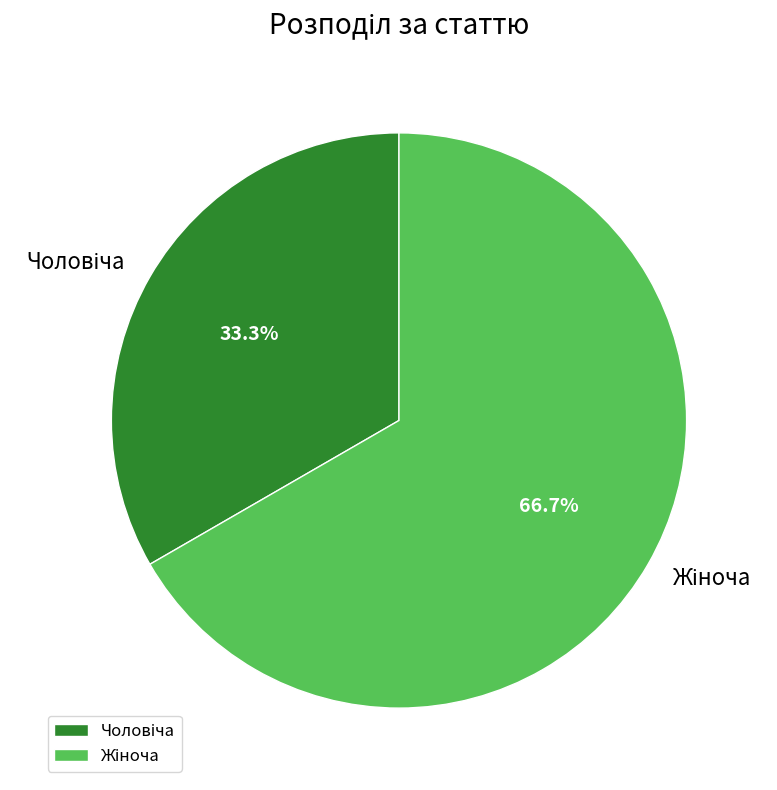

Does Жіноча represent more than half of the total?

Yes